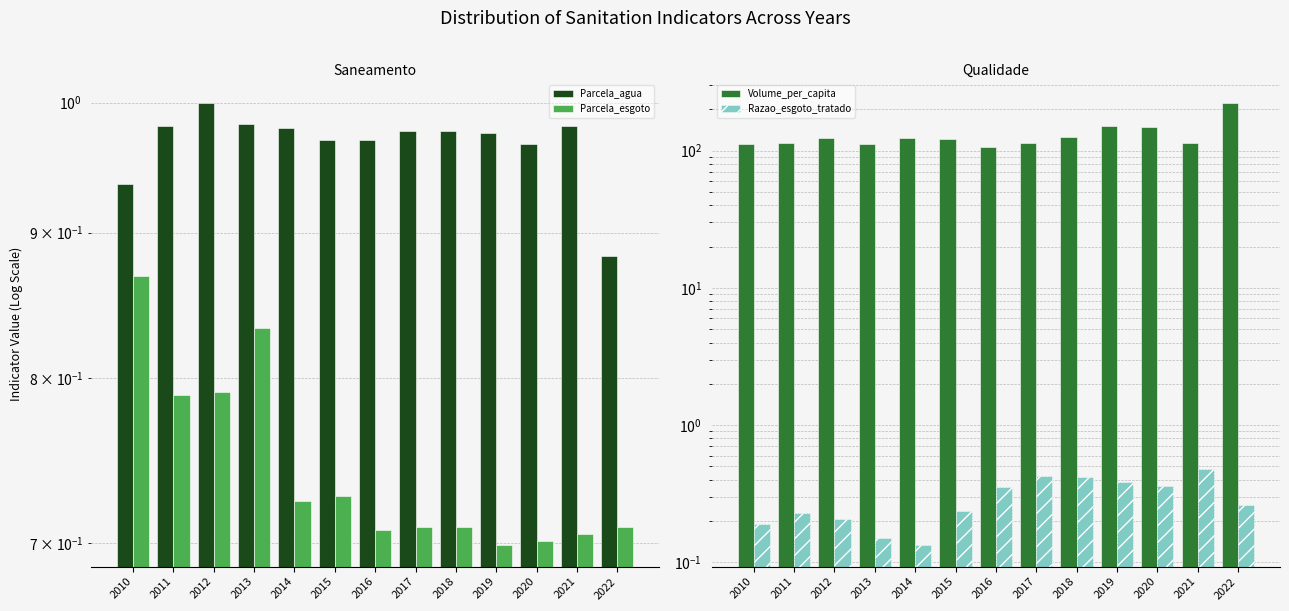

Is it true that Parcela_esgoto equals 0.7 at 2019?

True